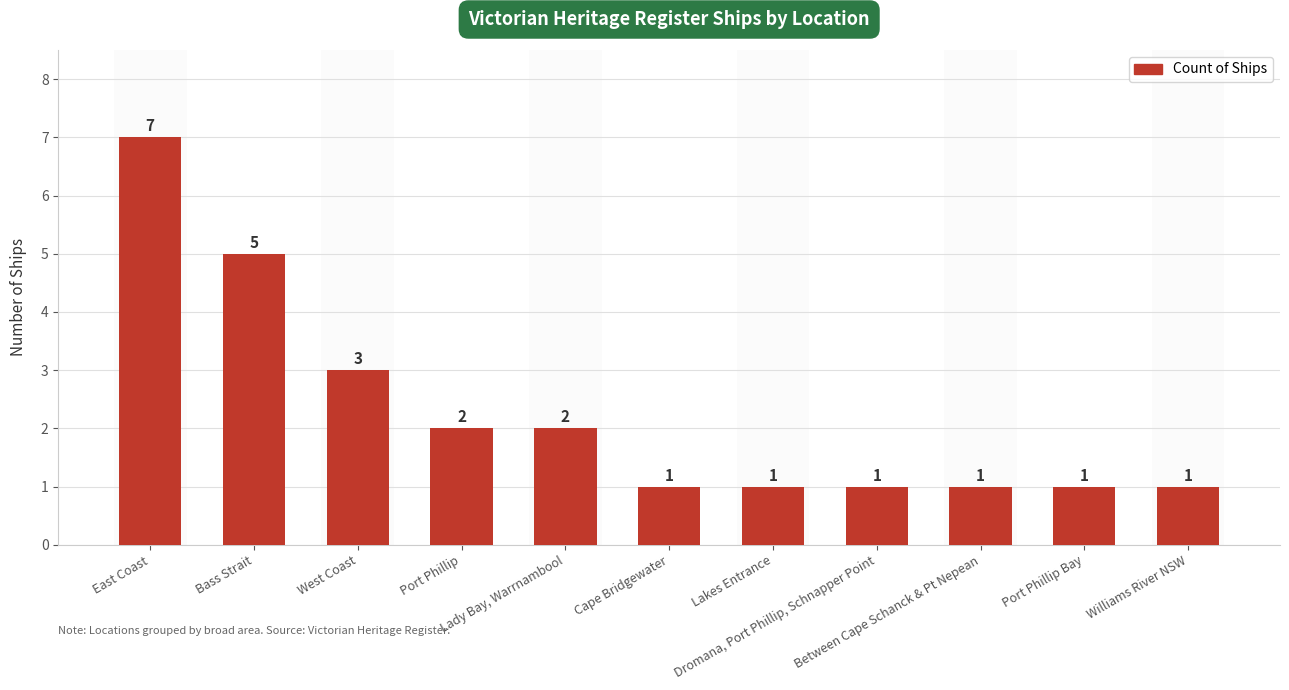

Count the values in the range 1 to 3.

9